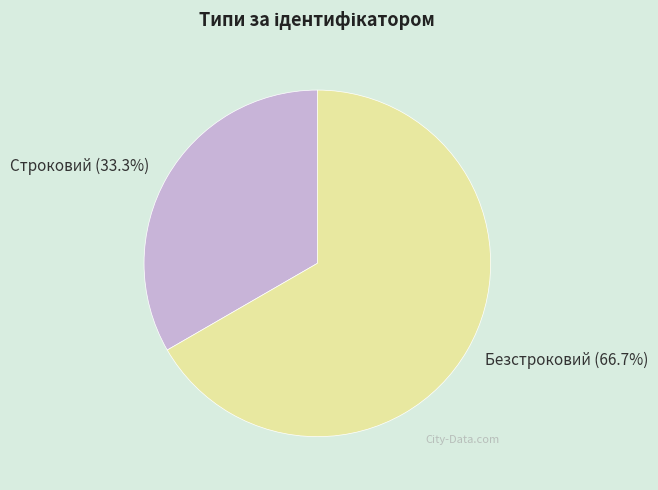

Is the sum of Строковий and Безстроковий greater than half?

Yes